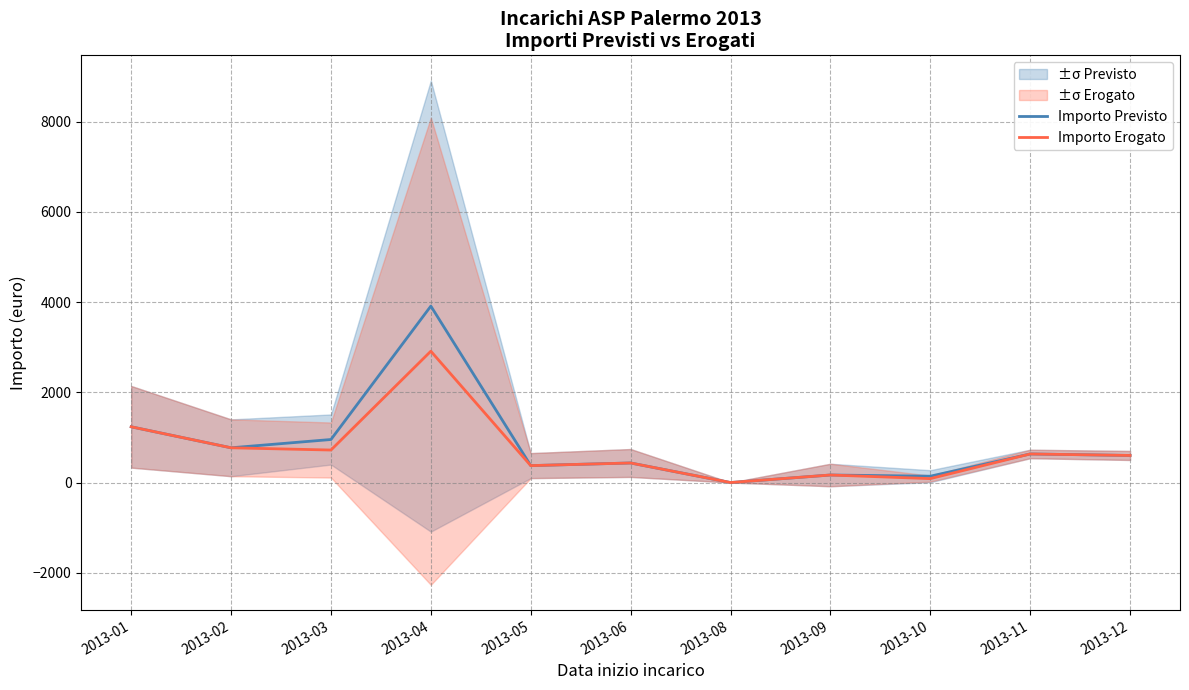

True or false: Importo Erogato and Importo Previsto cross at least once.

False